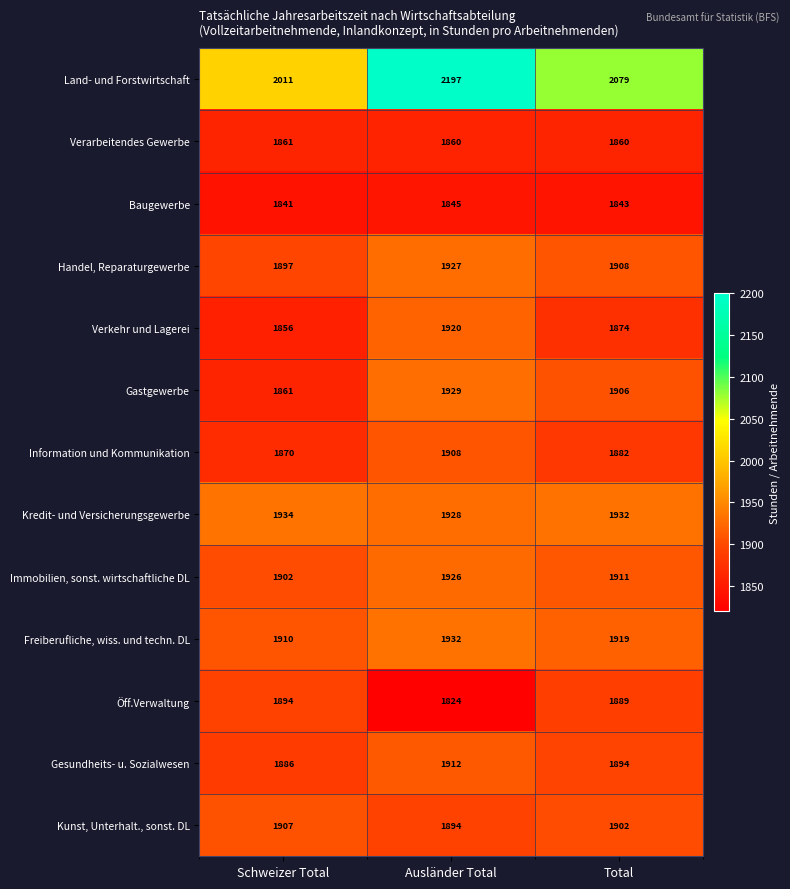

At which category is the sum across all series the highest?

Ausländer Total